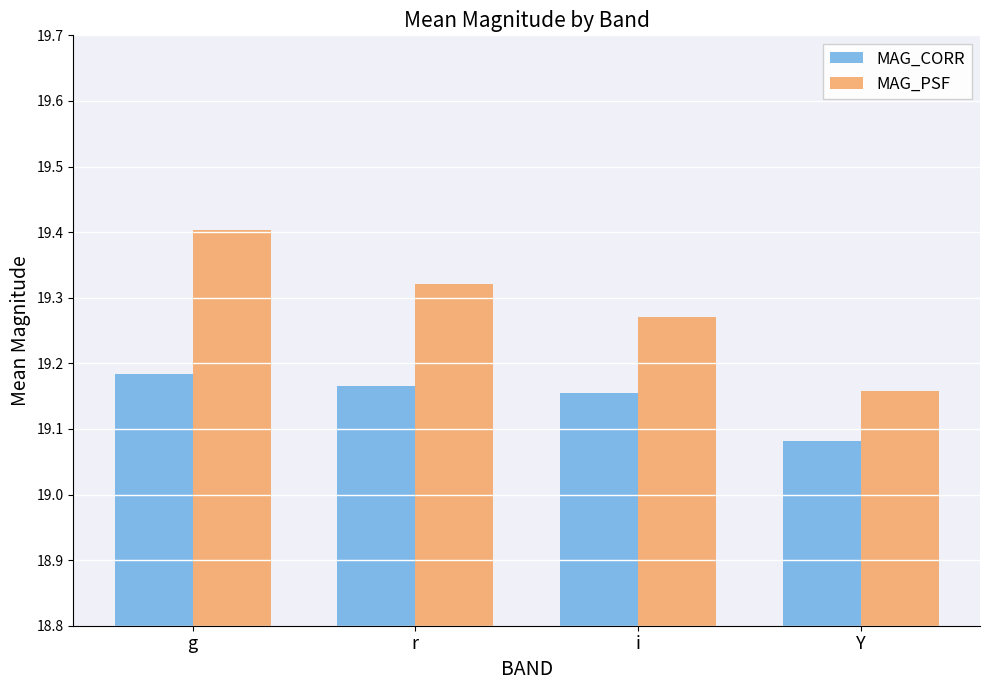

Is it true that MAG_CORR equals 5.7 at g?

False